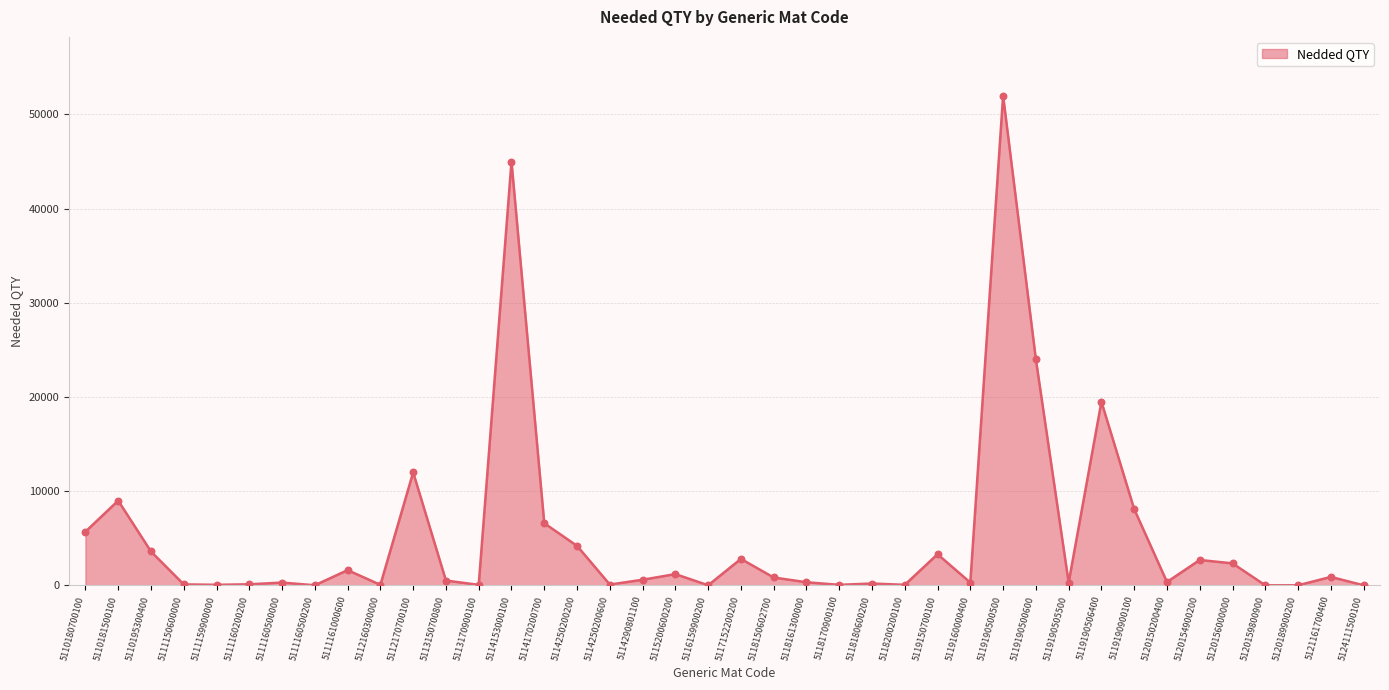

Which has a higher value, 5110180700100 or 5112160300000?

5110180700100